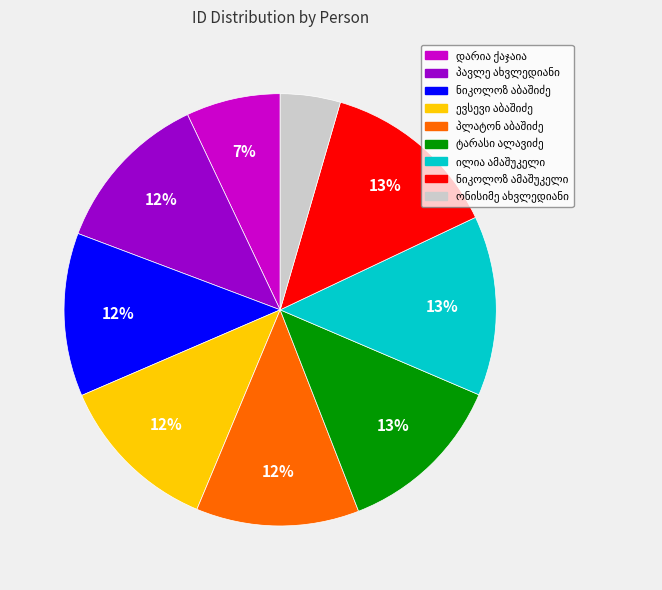

Does any single category account for the majority?

No